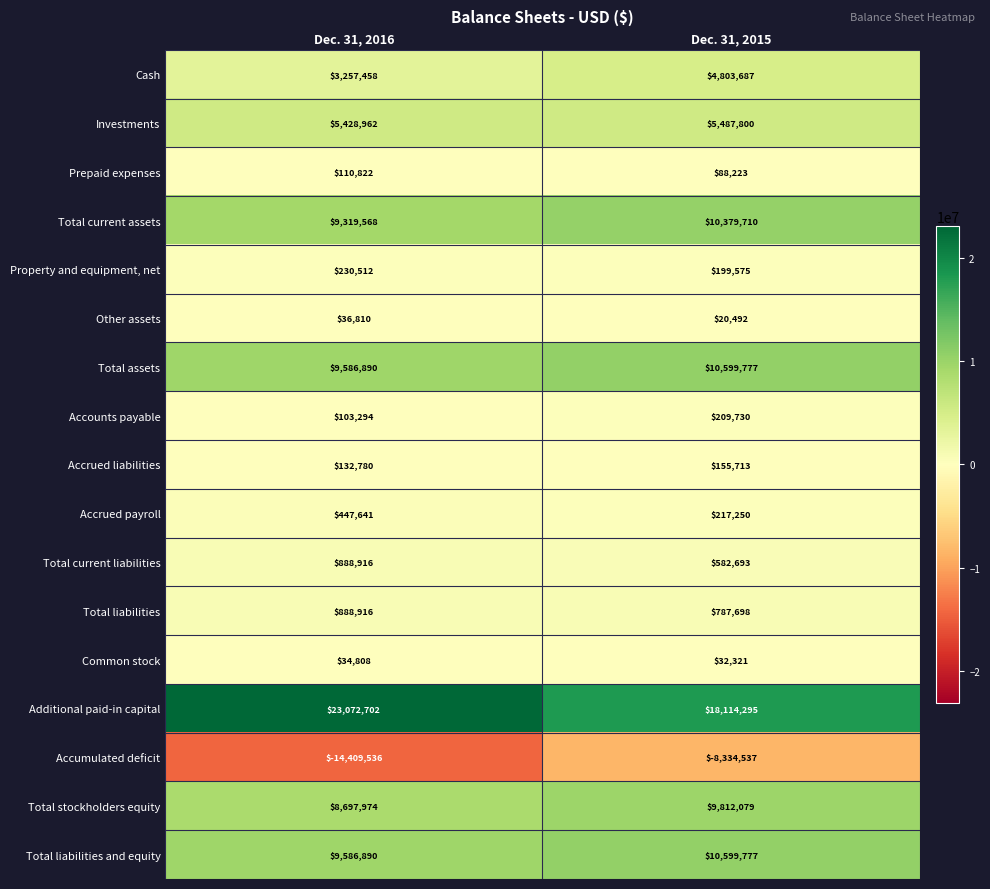

True or false: Common stock has a value of 8857 at Dec. 31, 2015.

False